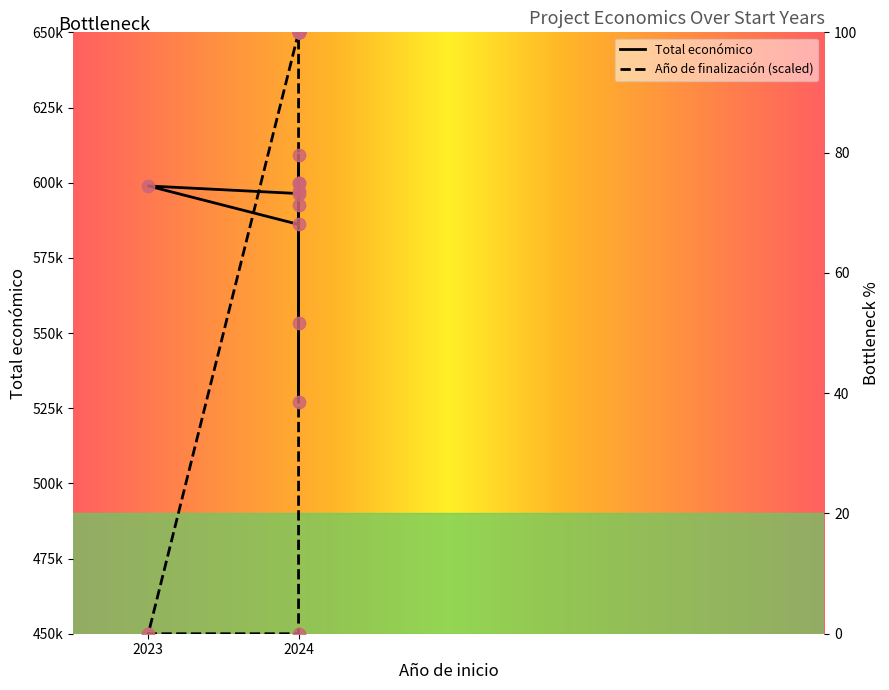

Which series reaches the minimum Y coordinate?

Año de finalización